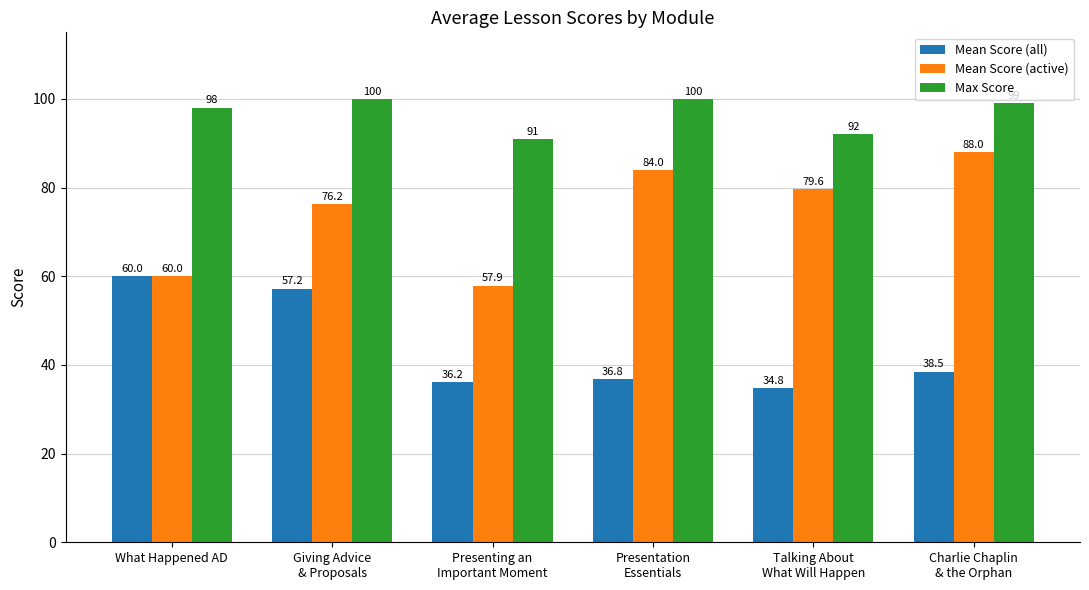

What are all the series names shown in the legend?

Mean Score (all), Mean Score (active), Max Score